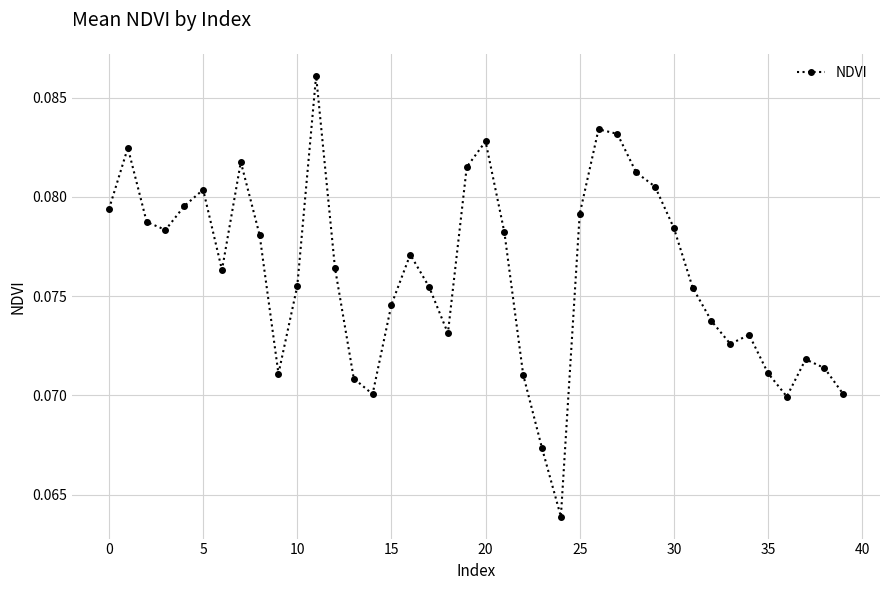

True or false: the data has more than 0 interior local peaks.

True